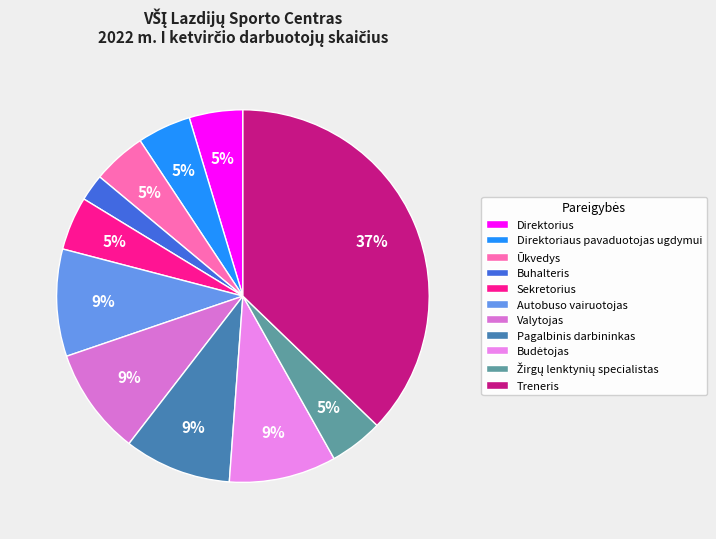

What percentage is the Treneris slice, to the nearest percent?

37%